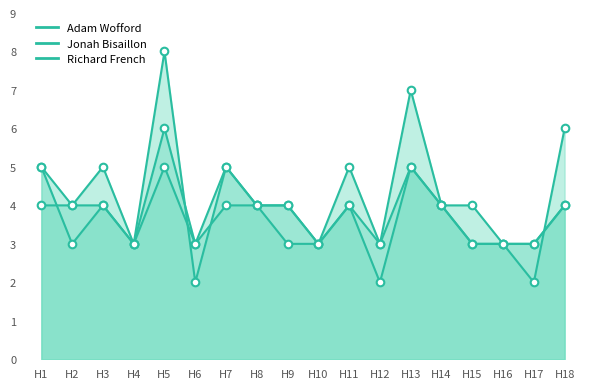

Which series has the largest total across all categories?

Richard French